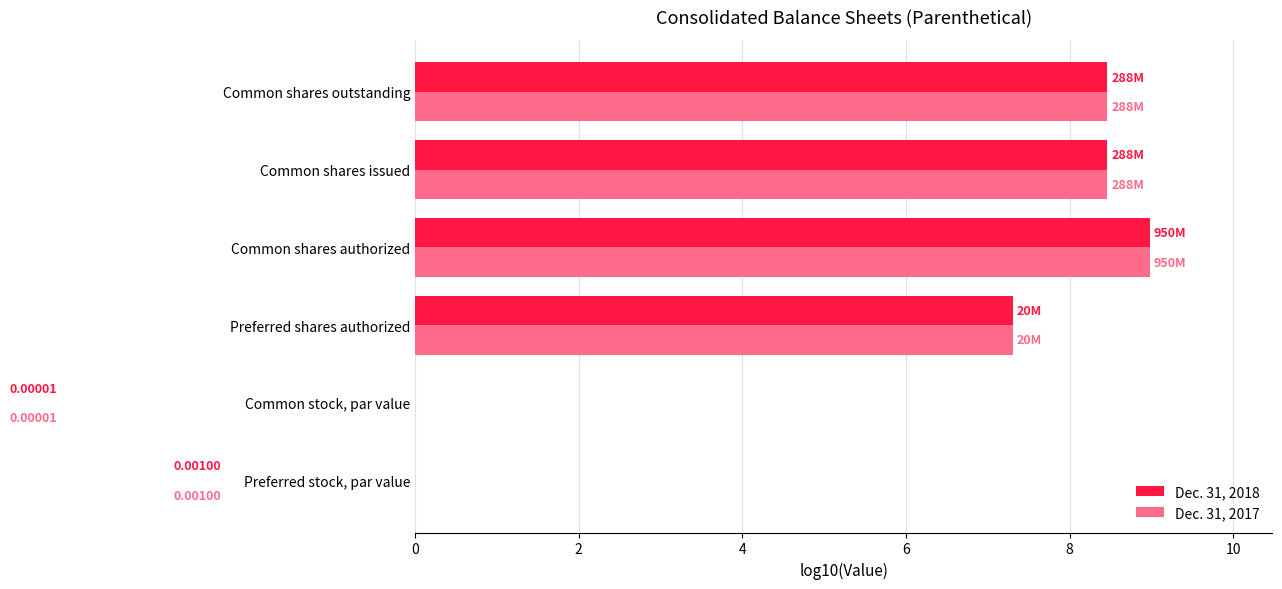

At Preferred shares authorized, list the series in order from smallest to largest.

Dec. 31, 2018, Dec. 31, 2017